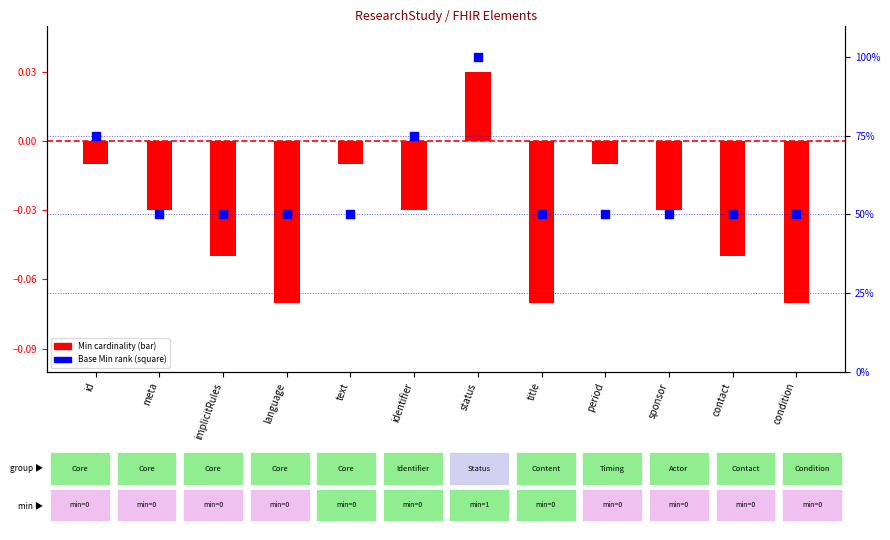

Which series contains the highest Y value?

Base Min (% rank)